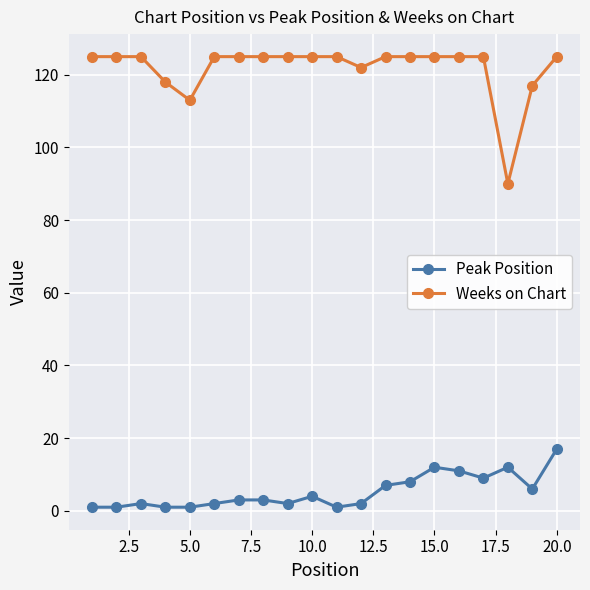

What is the difference between the maximum and minimum values in the Peak Position series?

16